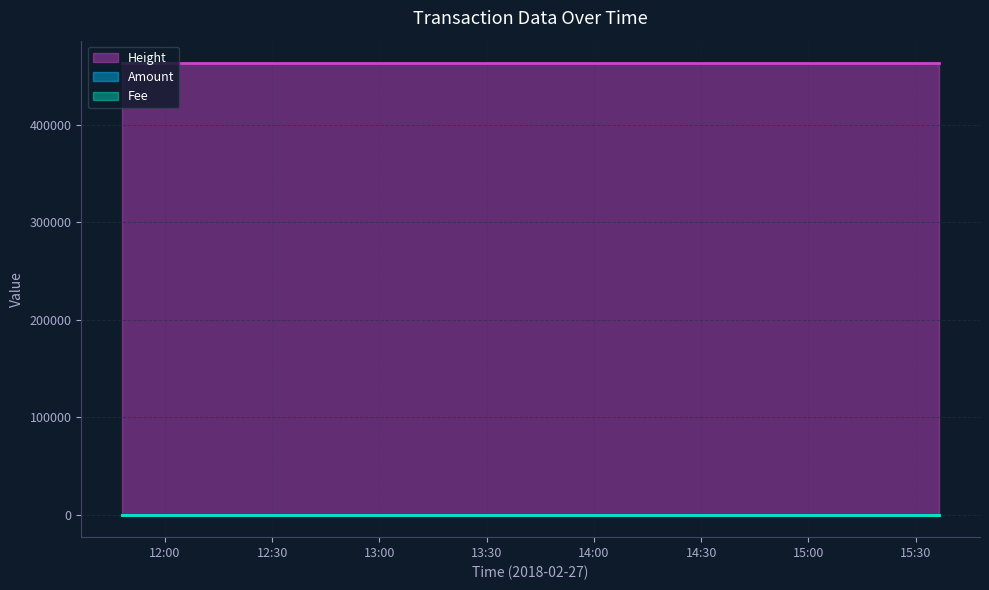

What are all the series names shown in the legend?

Amount, Fee, Height